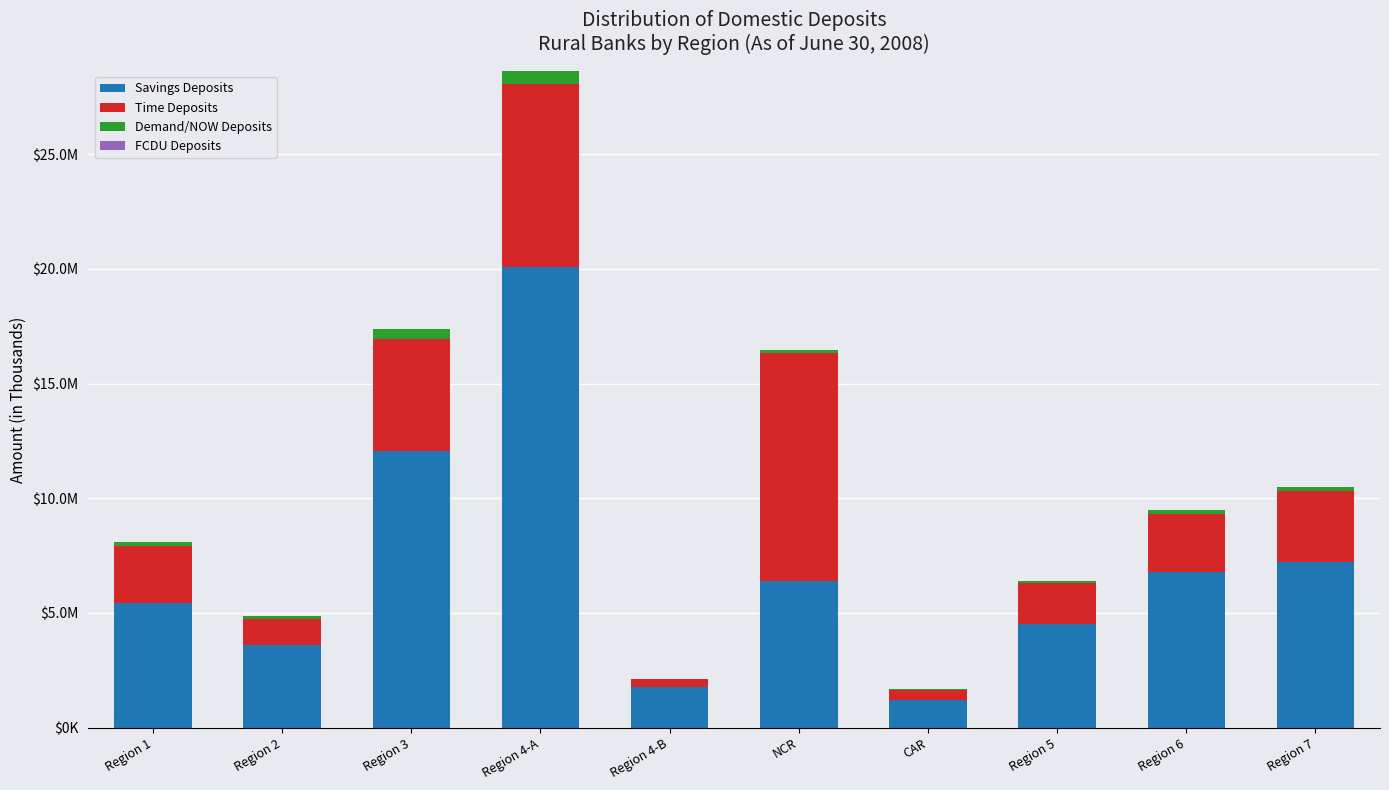

At how many categories does at least one series exceed 3325397?

8